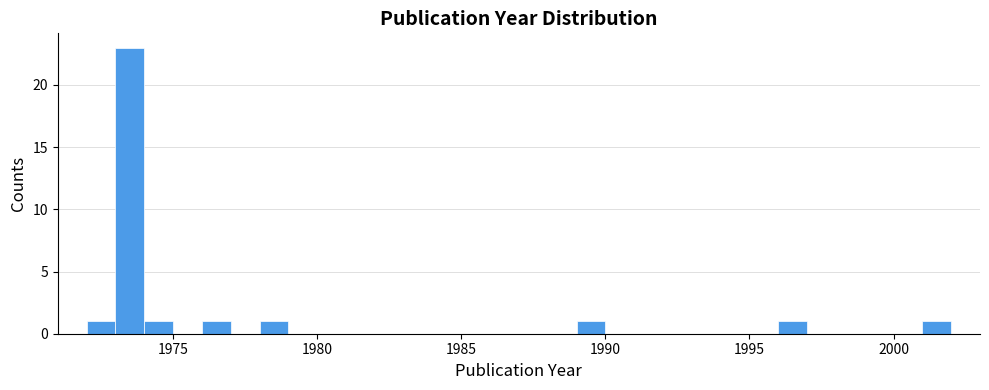

Around what value on the x-axis is the tallest bar? Give the approximate position of its centre, as read against the axis.

1973.5